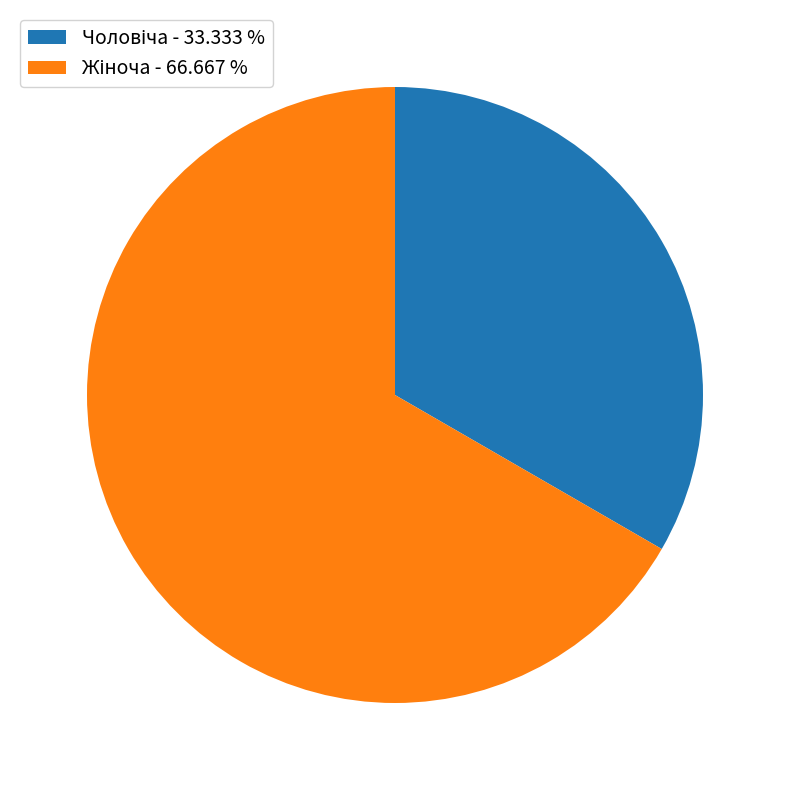

Is there a majority slice in this chart?

Yes